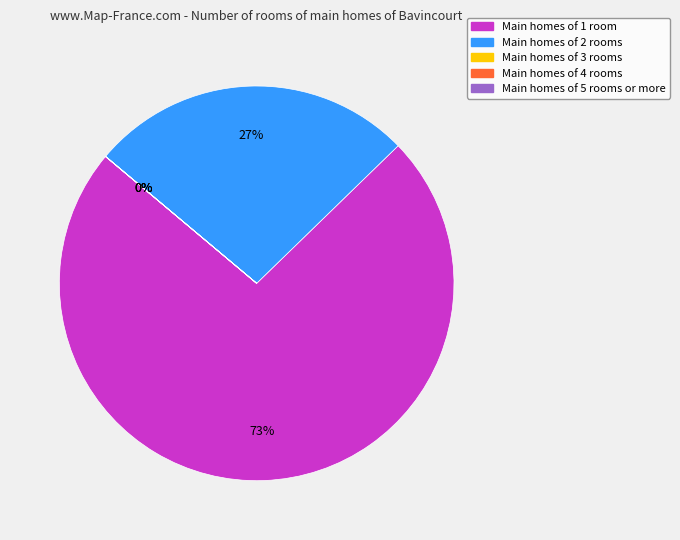

Is it true that Main homes of 2 rooms is 27% of the pie?

True